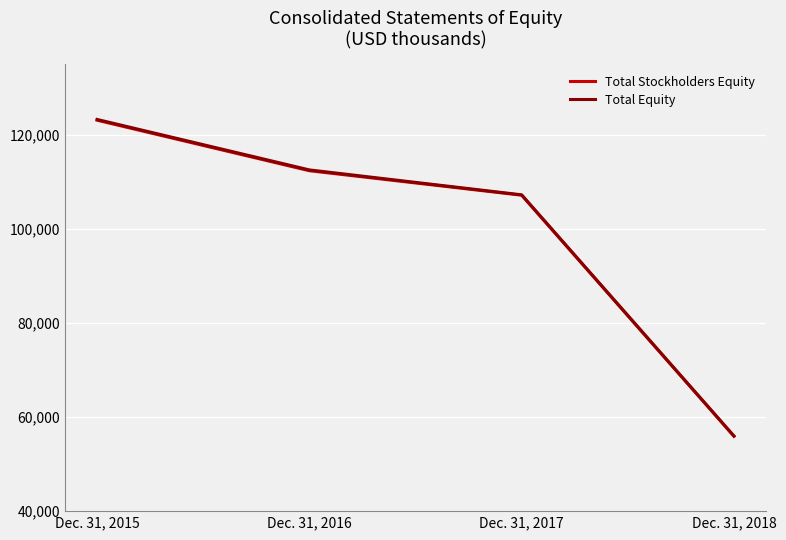

True or false: Total Equity has a value of 47730 at Dec. 31, 2015.

False